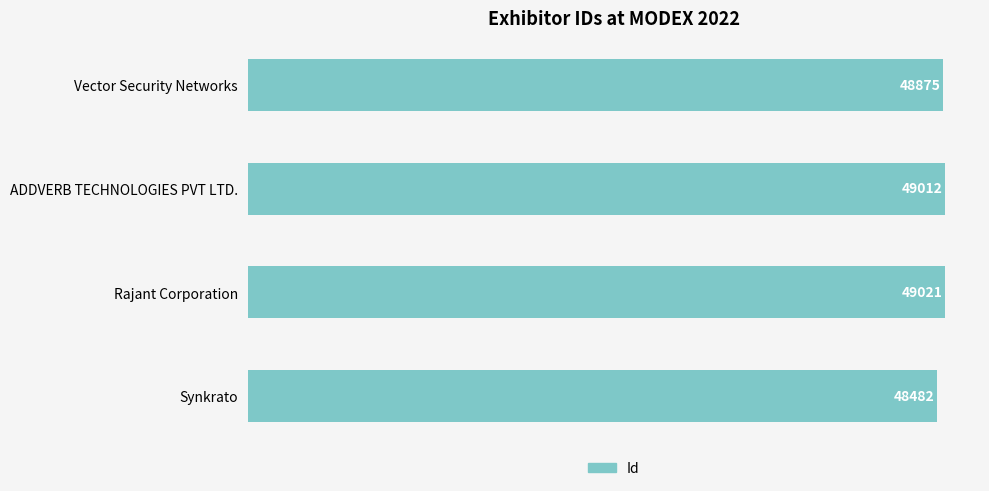

Which has a higher value, Vector Security Networks or Synkrato?

Vector Security Networks